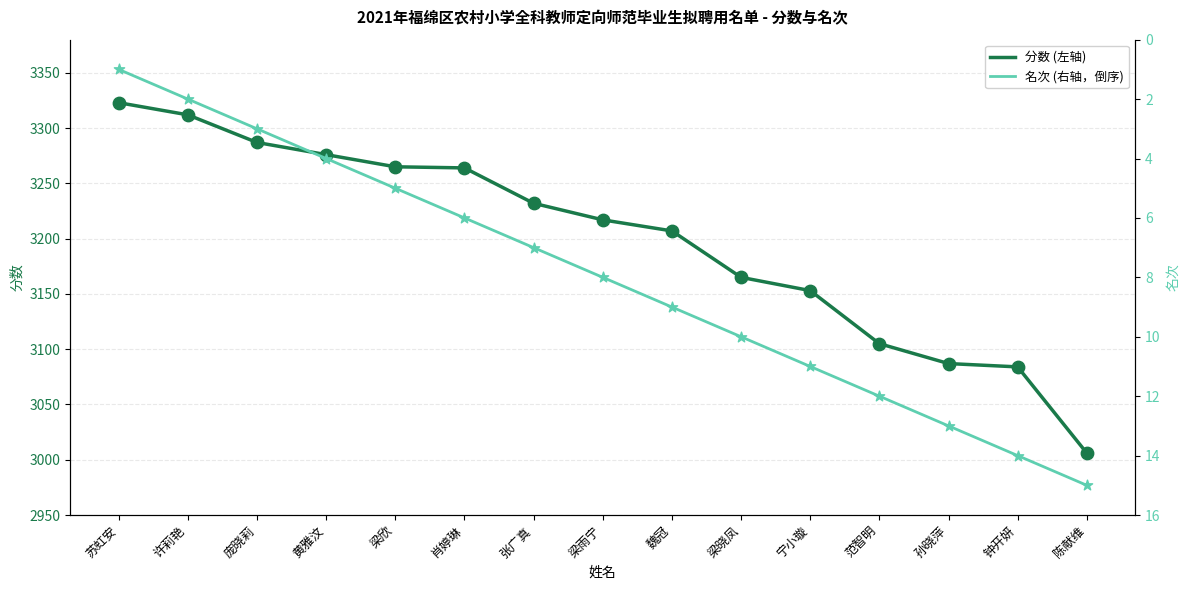

Is the value of 名次 at 范智明 greater than the value of 分数 at 黄雅汶?

No